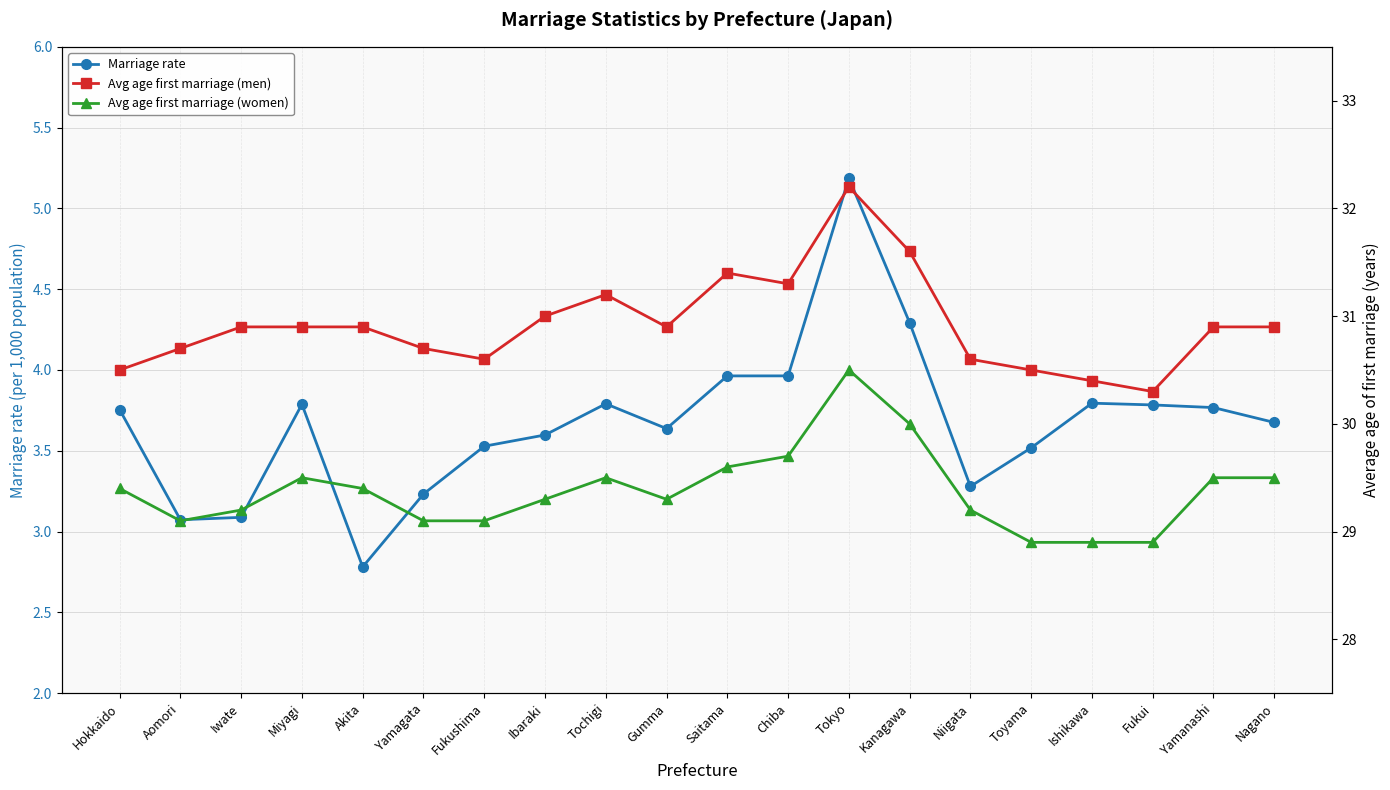

Reading left to right, extract all data points from this chart.

Marriage rate: 3.8	3.1	3.1	3.8	2.8	3.2	3.5	3.6	3.8	3.6	4.0	4.0	5.2	4.3	3.3	3.5	3.8	3.8	3.8	3.7
Avg age first marriage (men): 30.5	30.7	30.9	30.9	30.9	30.7	30.6	31.0	31.2	30.9	31.4	31.3	32.2	31.6	30.6	30.5	30.4	30.3	30.9	30.9
Avg age first marriage (women): 29.4	29.1	29.2	29.5	29.4	29.1	29.1	29.3	29.5	29.3	29.6	29.7	30.5	30.0	29.2	28.9	28.9	28.9	29.5	29.5